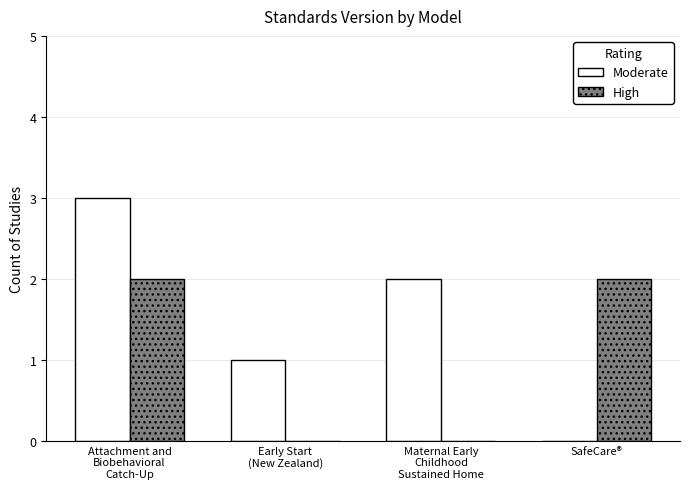

How many positive values does the Moderate series have?

3